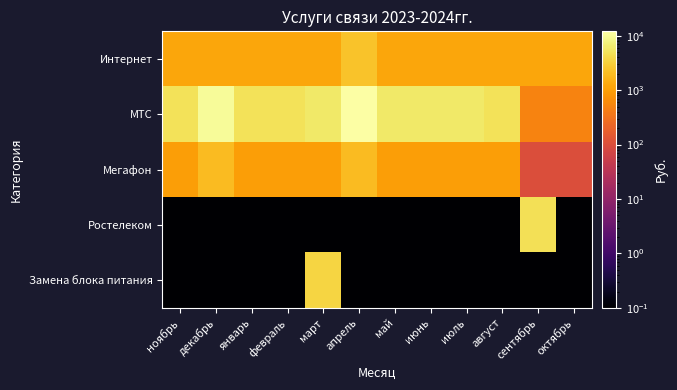

What is the total value across all series at декабрь?

13200.2